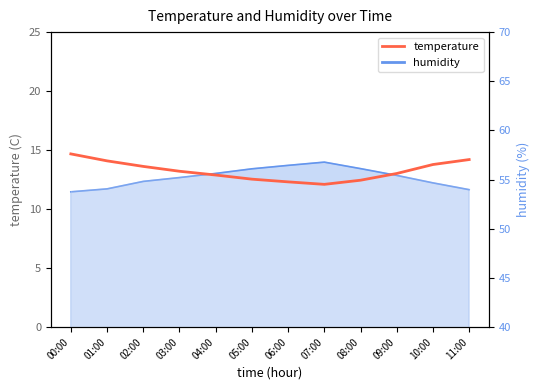

Where does the data first go above 13?

00:00